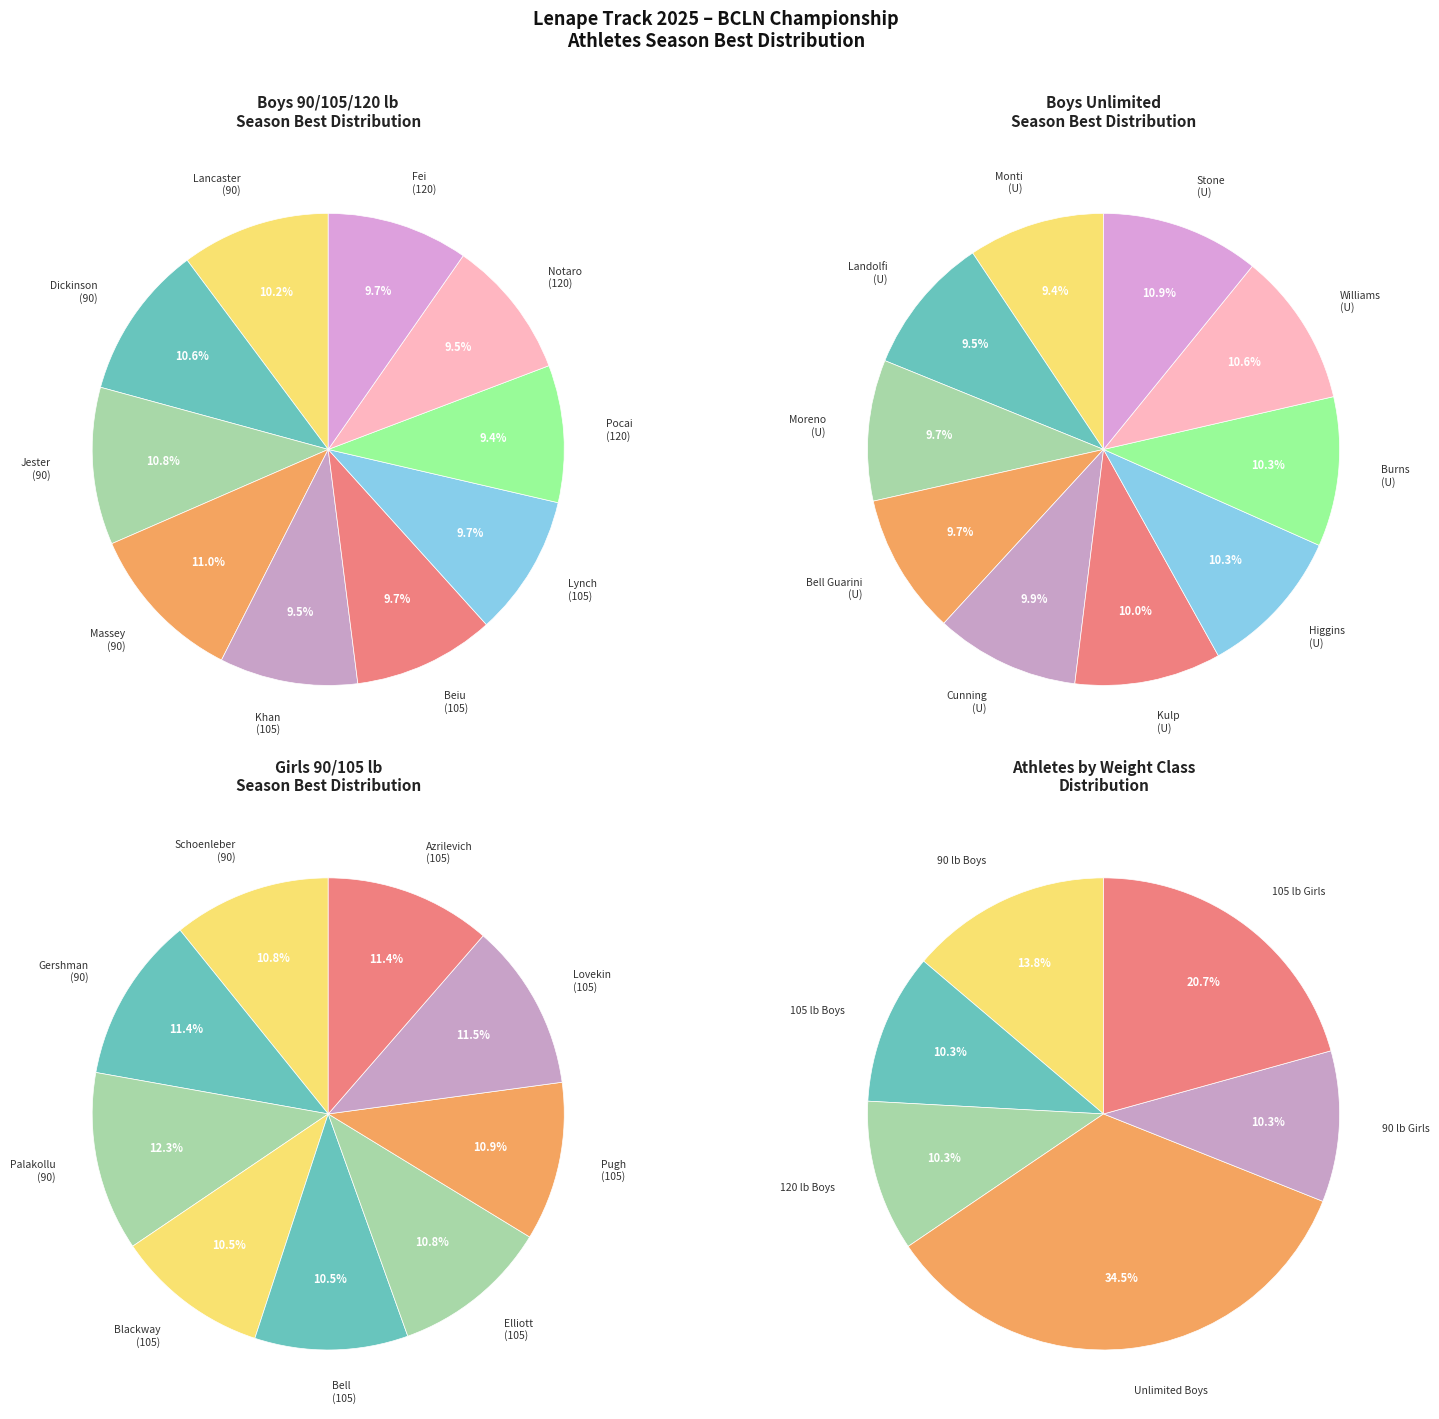

To the nearest percent, what is the average slice percentage?

10%